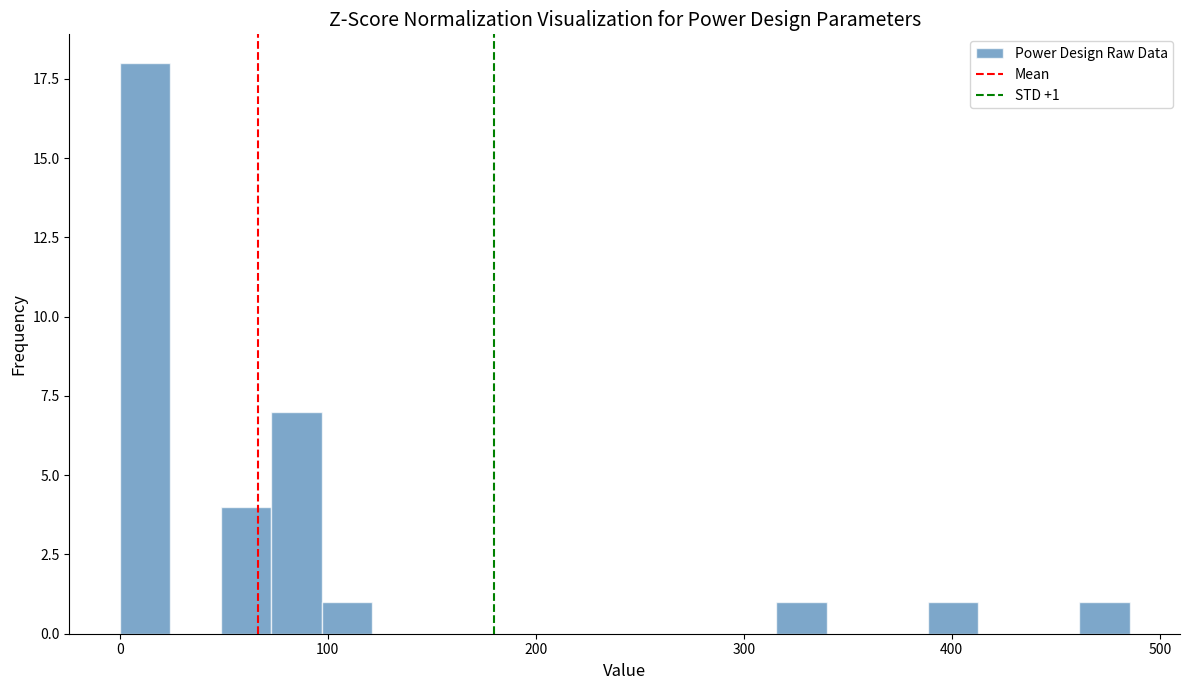

Read against the x-axis, roughly where is the centre of the tallest bar?

10